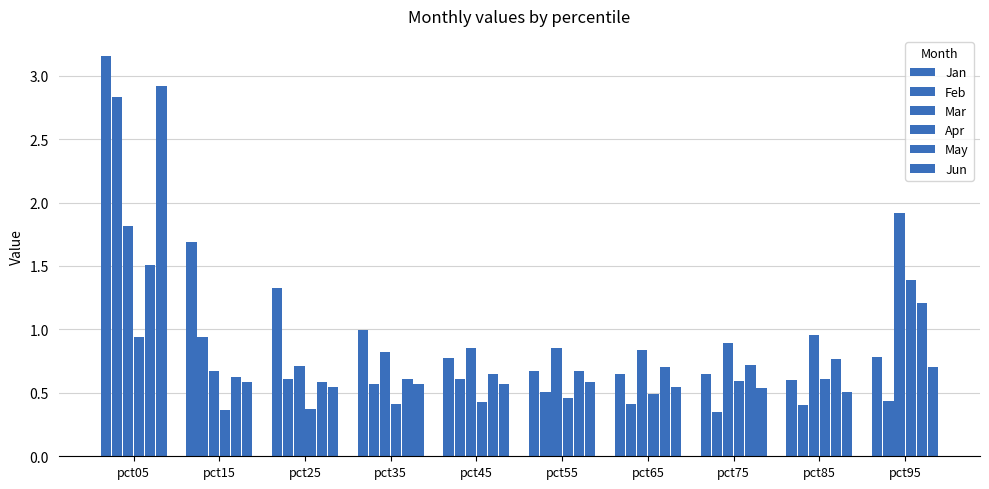

Count the number of categories in the chart.

10